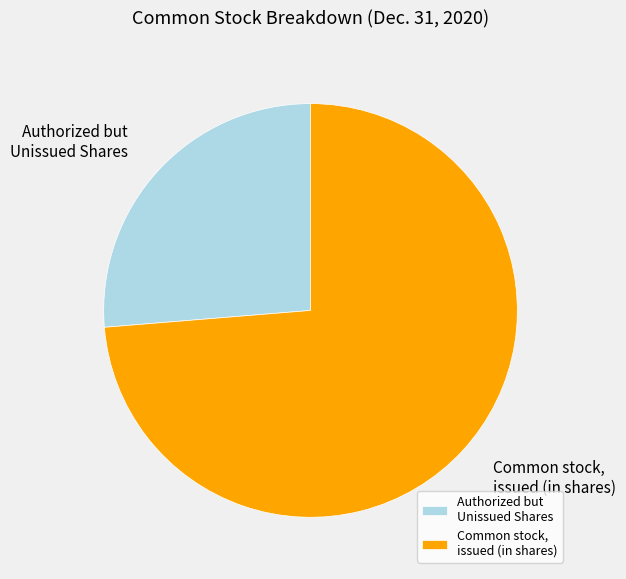

Does Common stock, issued (in shares) represent more than half of the total?

Yes